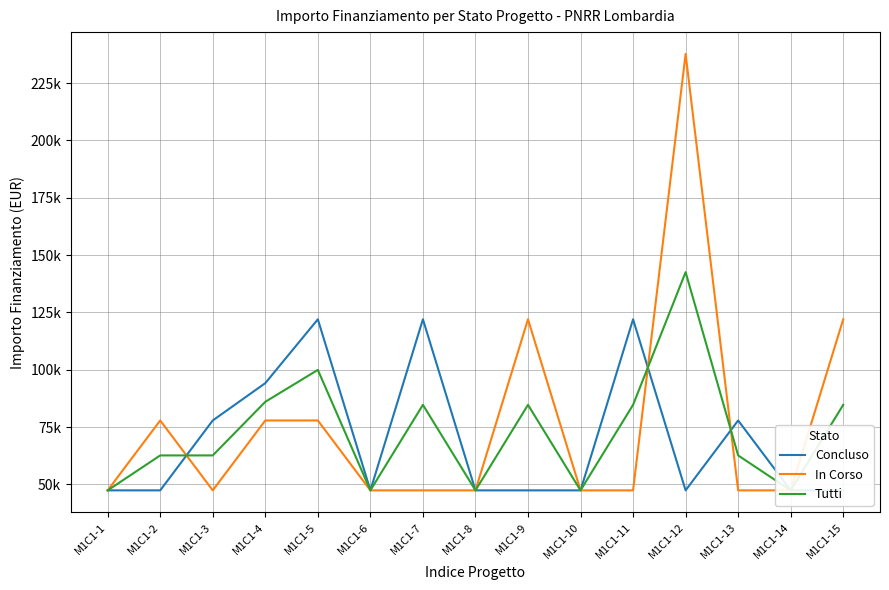

At which category does the chart reach its minimum across all series?

M1C1-1